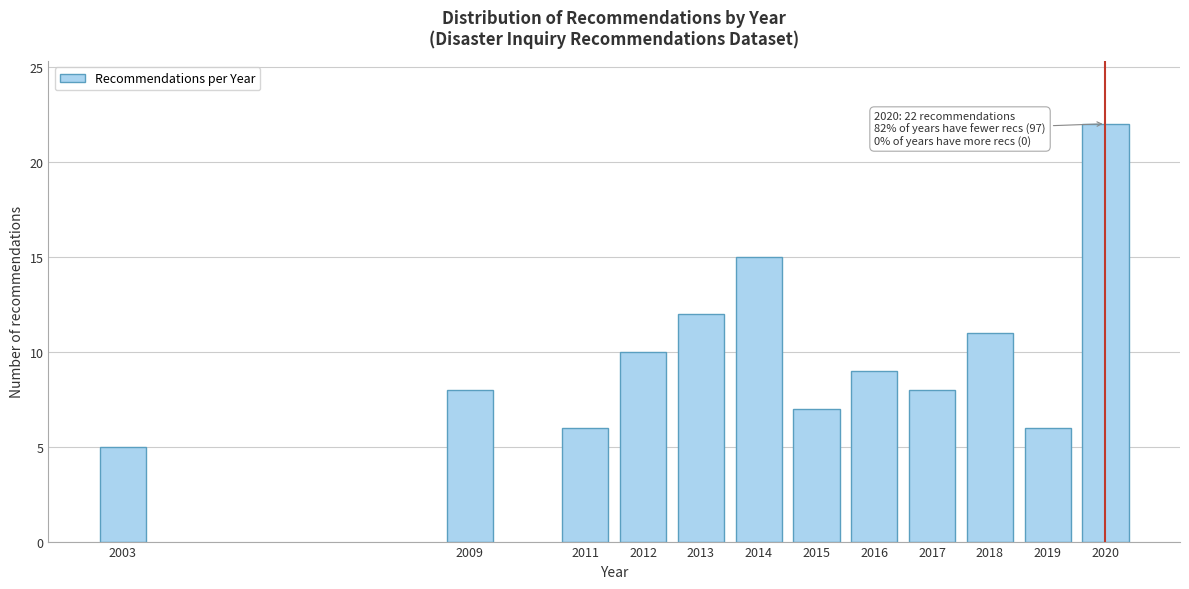

Reading right to left, what are all the values shown in this chart?

22	6	11	8	9	7	15	12	10	6	8	5